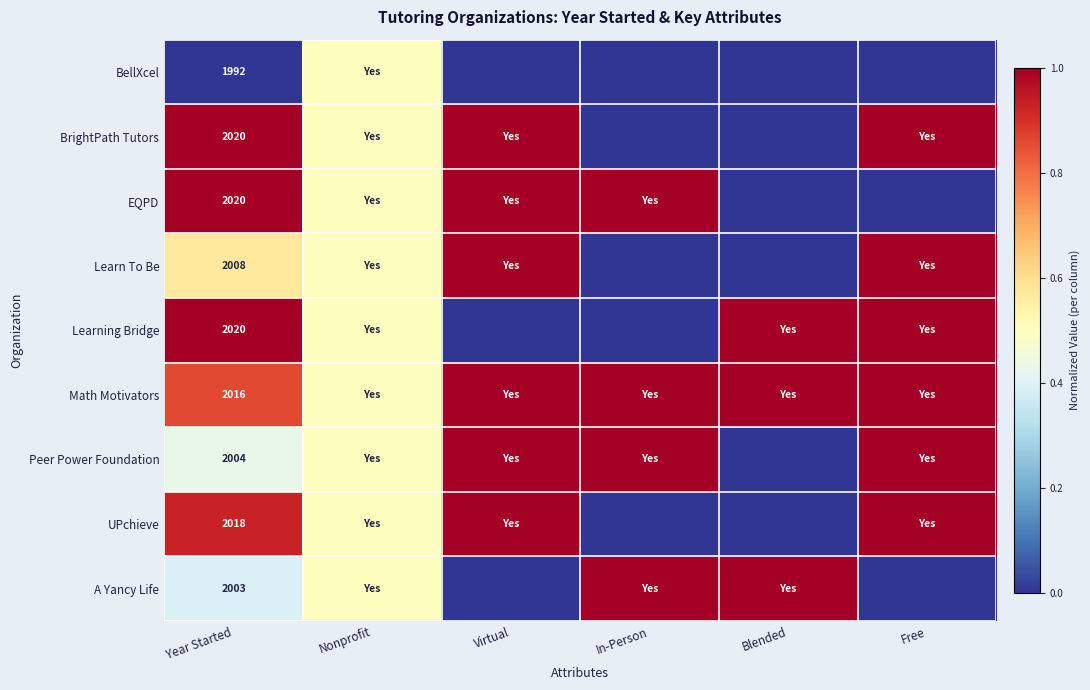

Which label corresponds to the smallest value in the chart?

Year Started